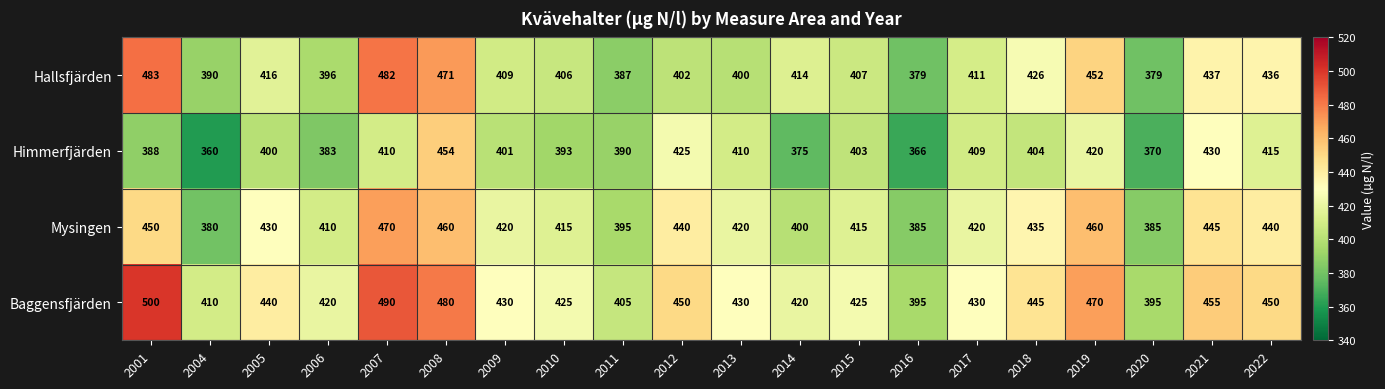

Which series has the widest spread of values?

Baggensfjärden